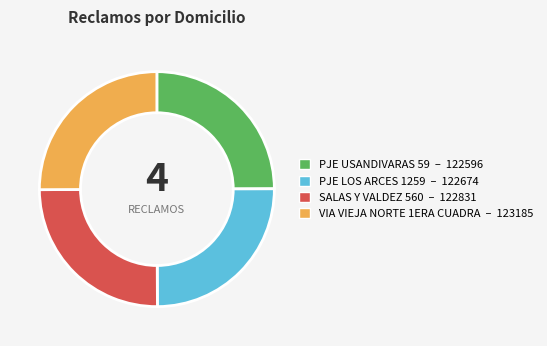

Does SALAS Y VALDEZ 560 represent more than half of the total?

No